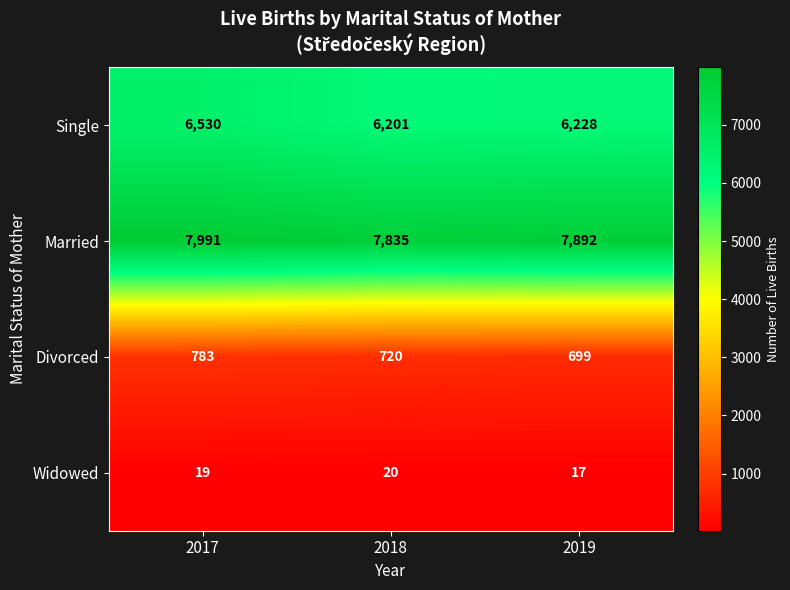

Rank the series by their maximum value, from highest to lowest.

Married, Single, Divorced, Widowed